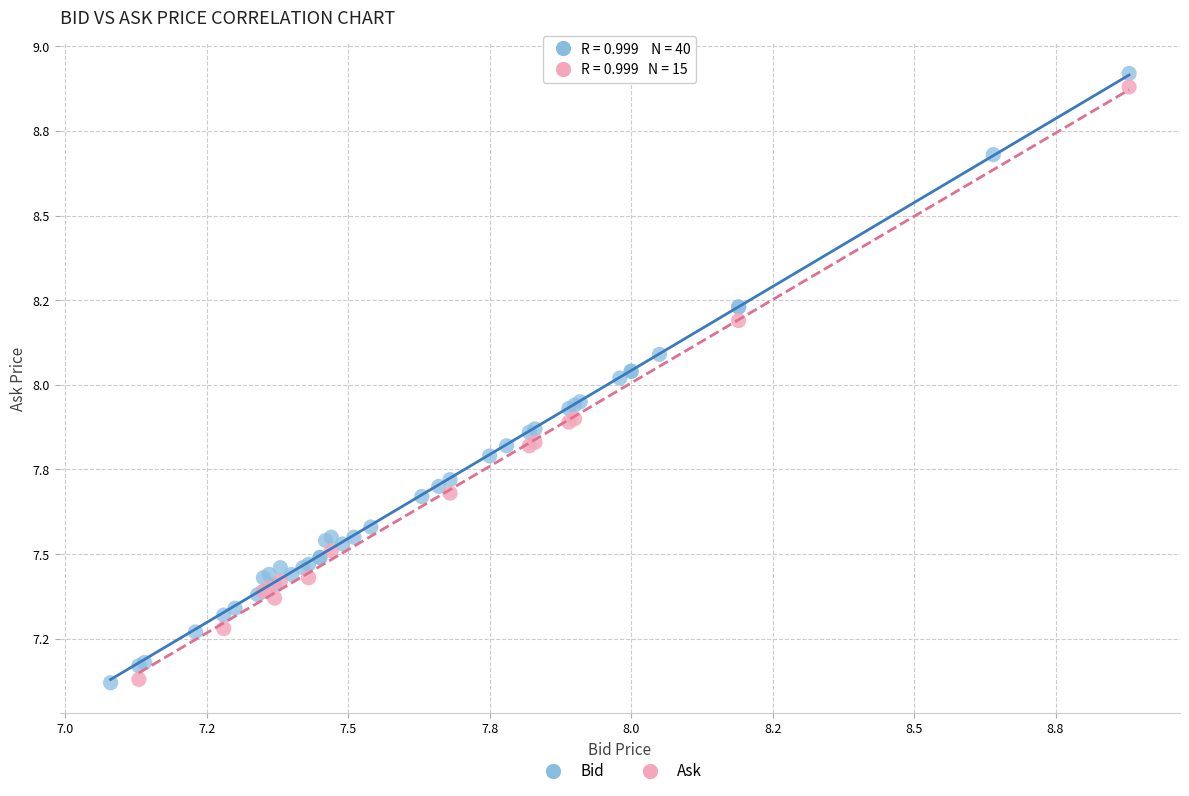

What are all the series names shown in the legend?

Bid, Ask